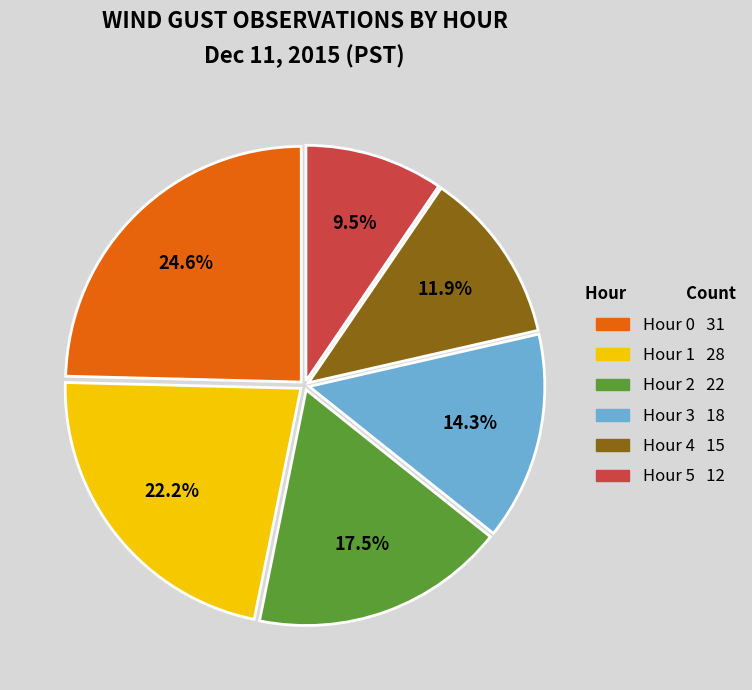

What portion of the pie excludes Hour 4?

88.1%